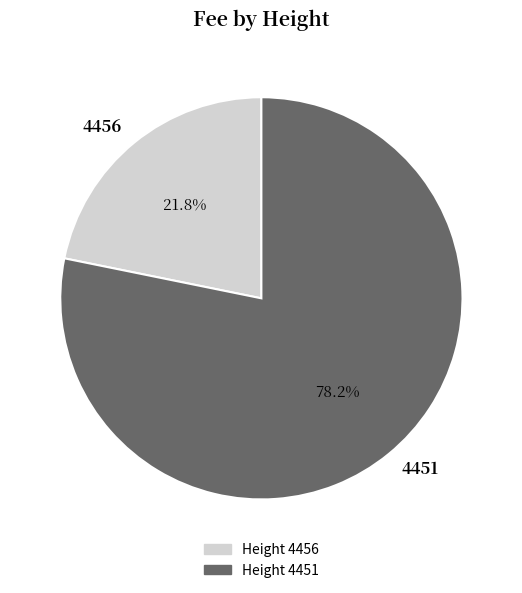

Rank the categories by value from highest to lowest.

4451, 4456